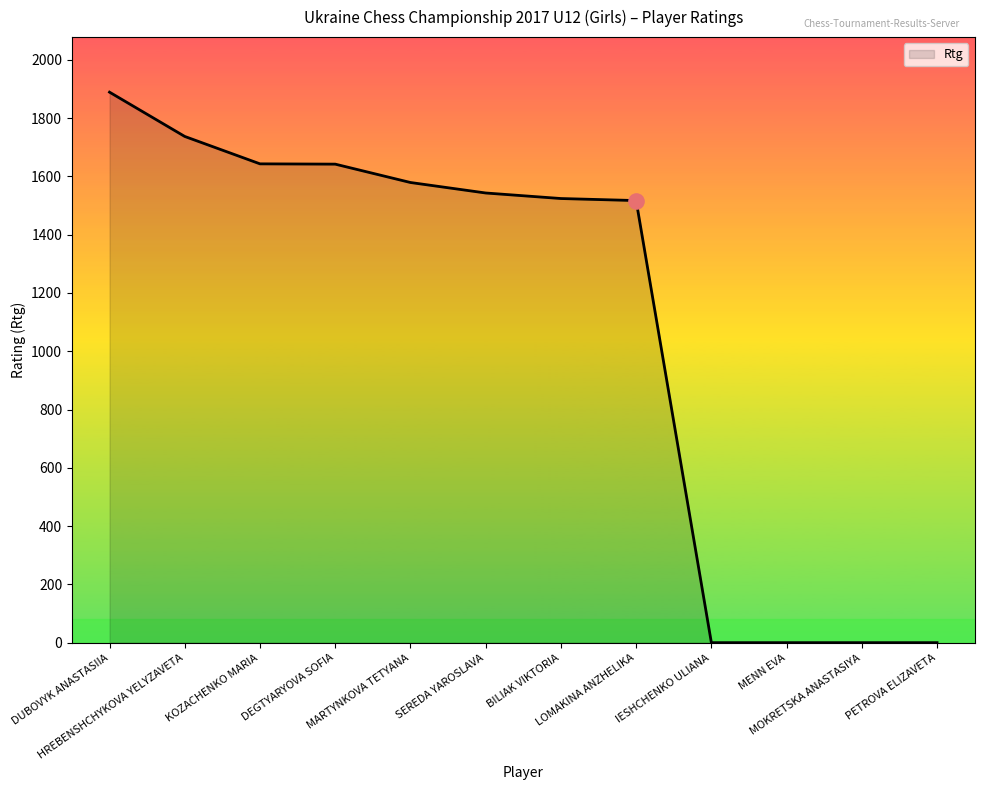

What is the difference between the maximum and minimum values?

1889